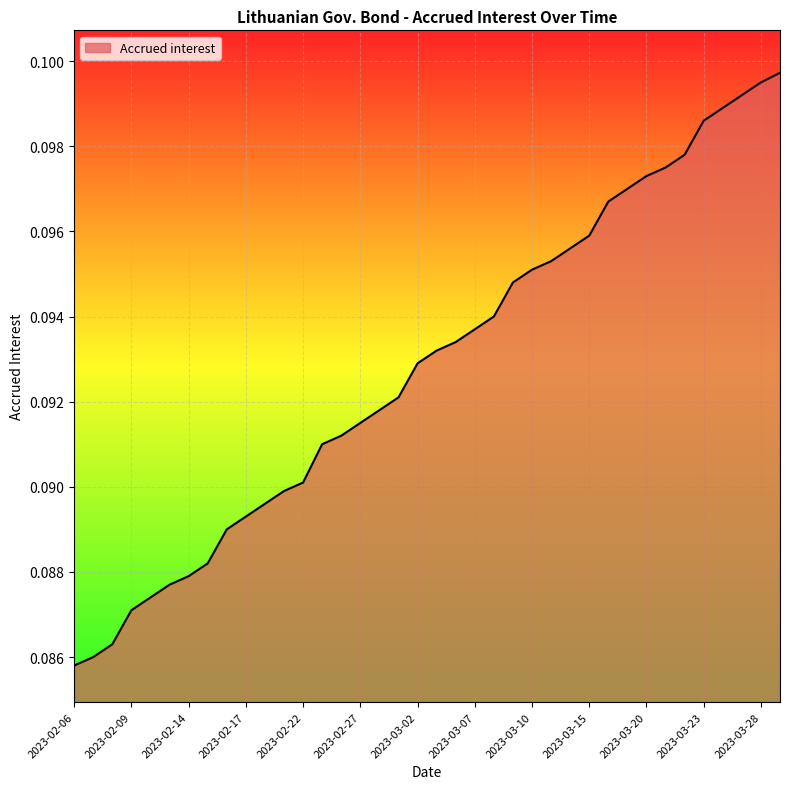

How many lines are shown in the chart?

1